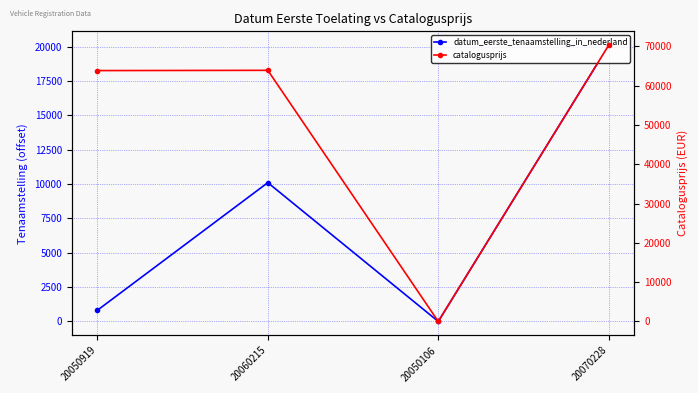

Count the number of data series in this chart.

2